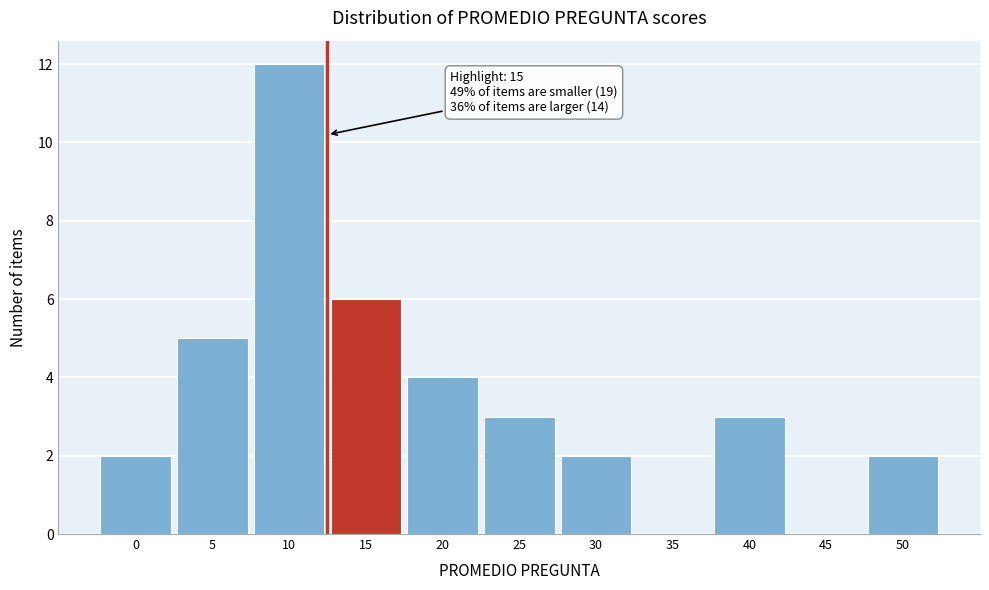

Reading left to right, extract all data points from this chart.

0=2	5=5	10=12	15=6	20=4	25=3	30=2	35=0	40=3	45=0	50=2